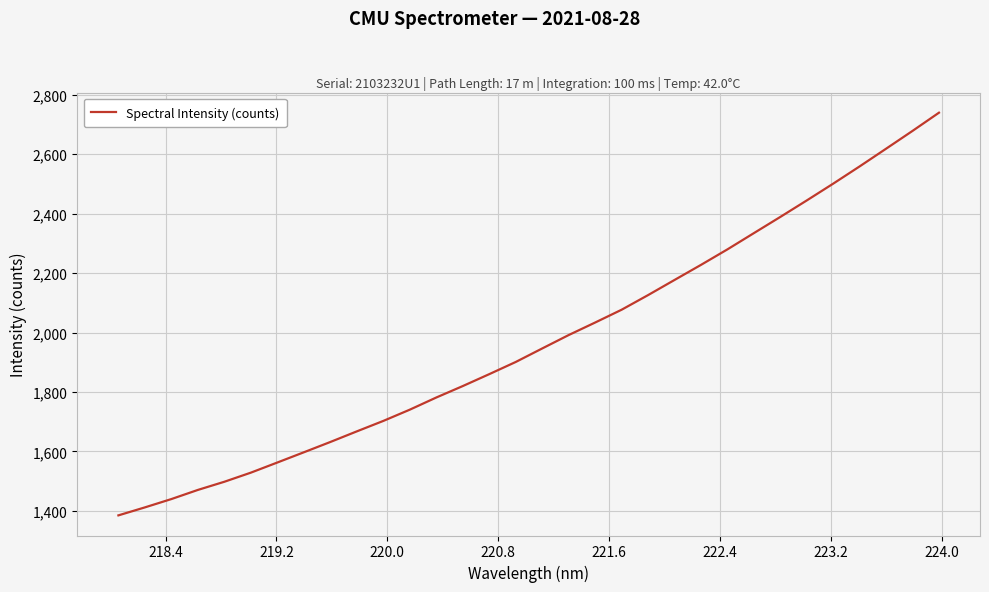

What is the maximum value shown in the chart?

2739.9